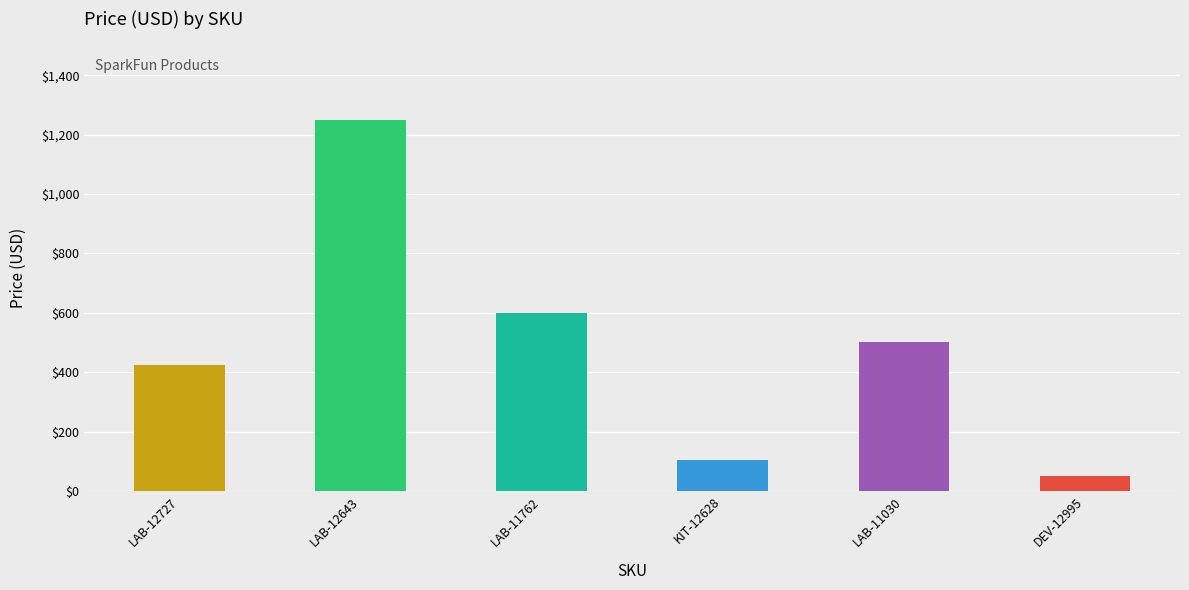

Which category has the lowest value across all series?

DEV-12995